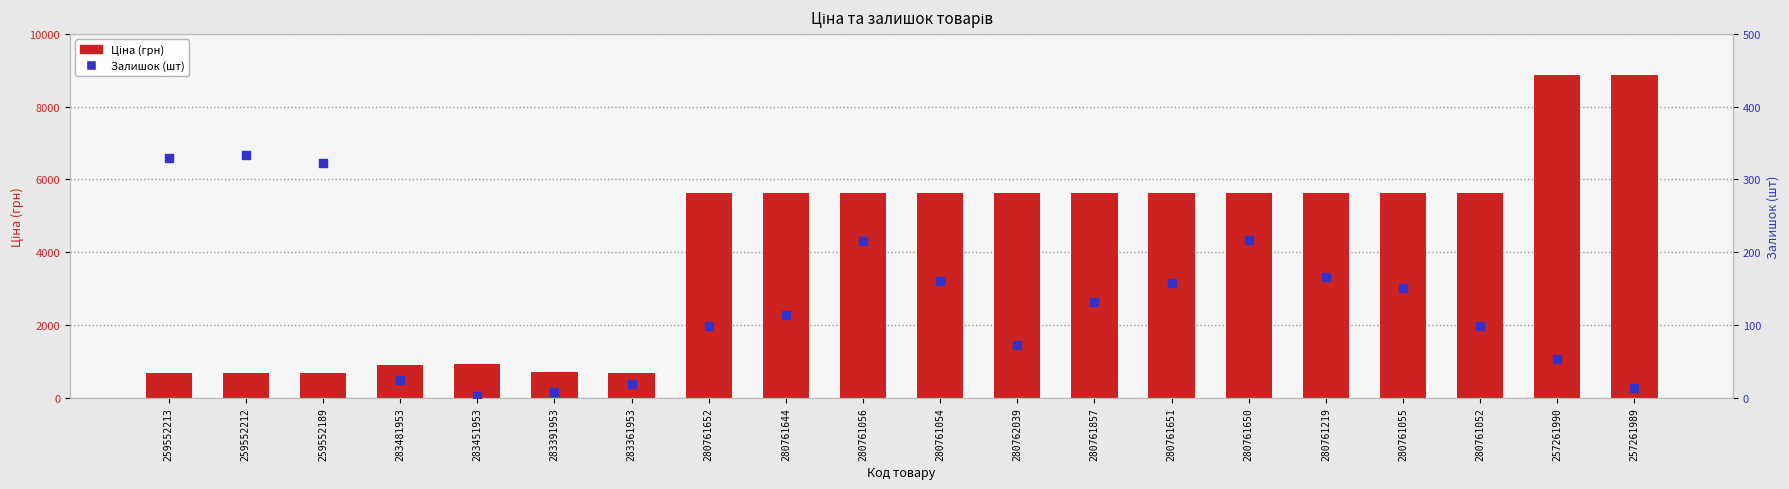

Is the value of Ціна (грн) at 280761219 greater than the value of Залишок (шт) at 280761652?

Yes